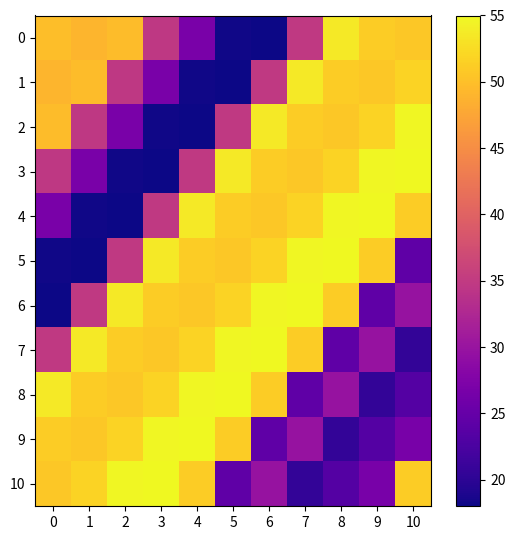

Which series has the largest range (max minus min)?

3